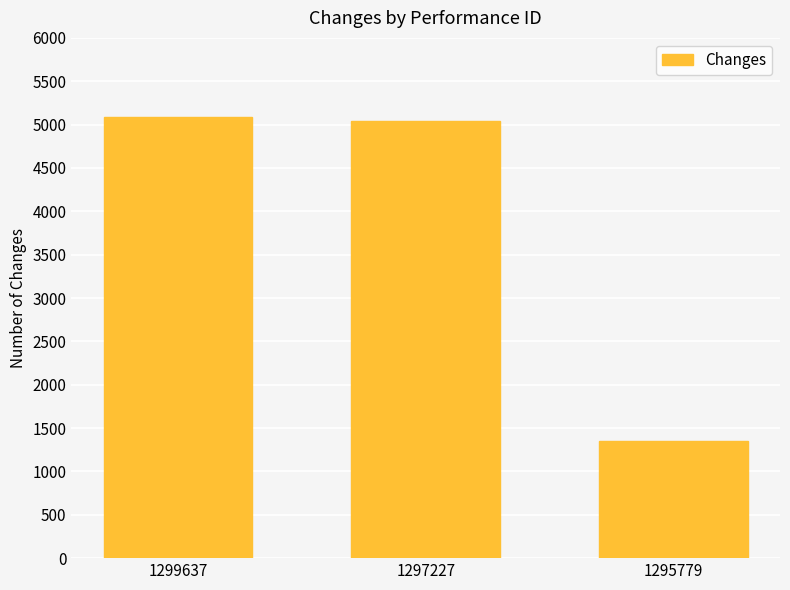

What is the smallest value displayed?

1346